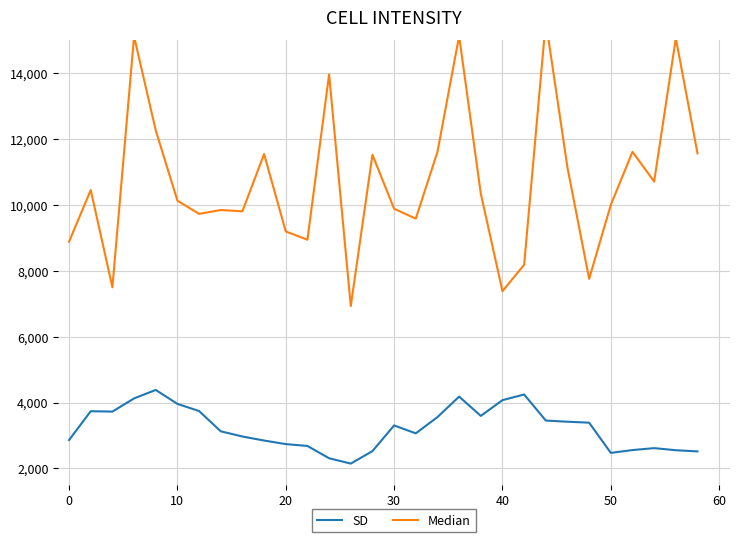

Rank the series by their average value, from highest to lowest.

Median, SD